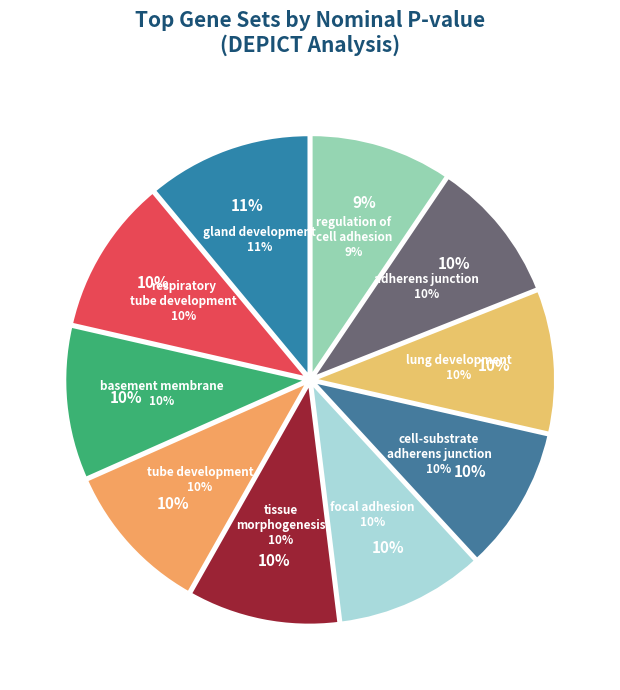

How many slices are in this pie chart?

10